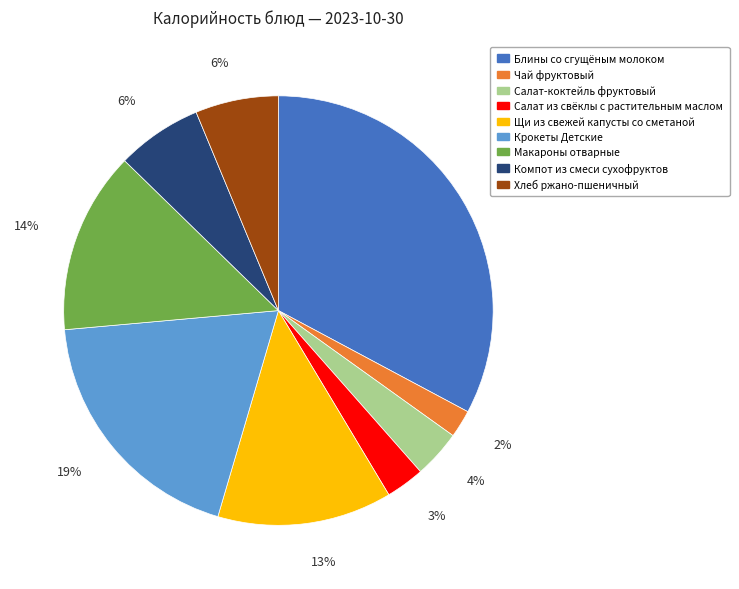

Which slice is the largest?

Блины со сгущёным молоком